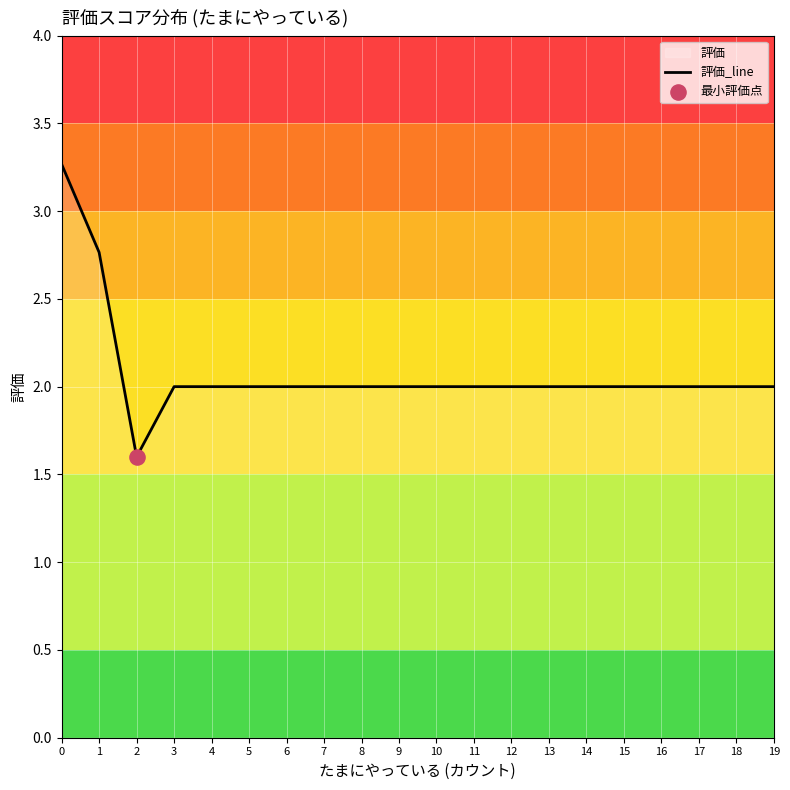

Between 10 and 4, which is larger?

10